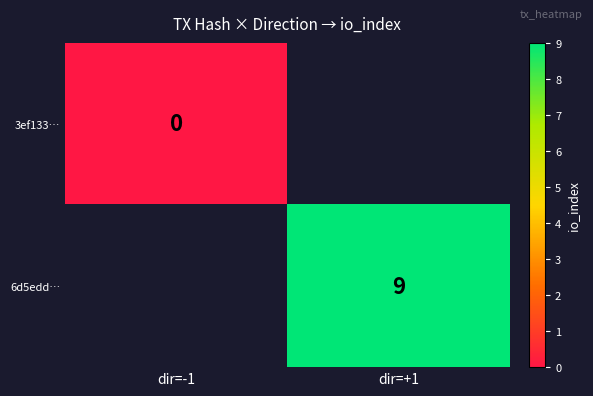

Which category has the lowest value in the 6d5edd… series?

dir=-1